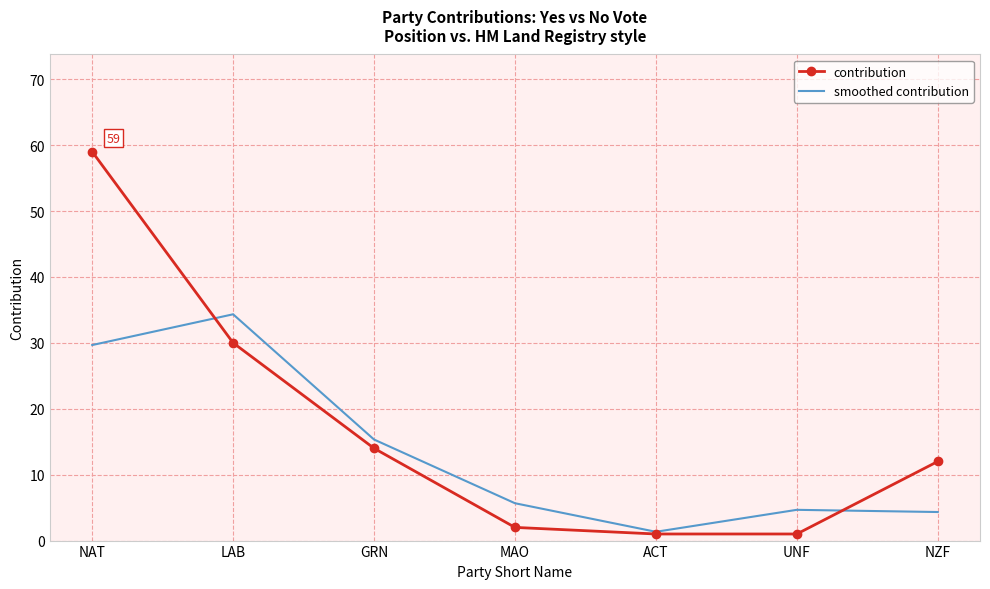

At LAB, list the series in order from smallest to largest.

contribution, smoothed contribution